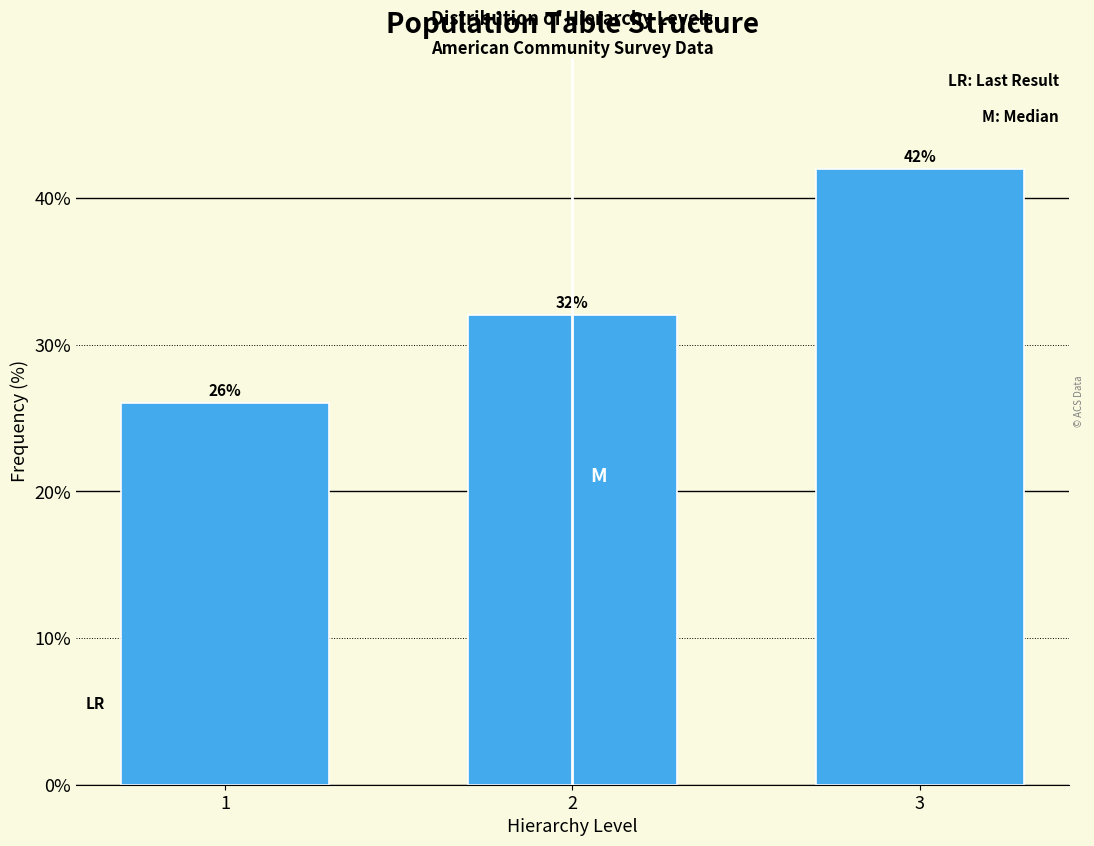

Reading left to right, what are all the values shown in this chart?

1=26	2=32	3=42